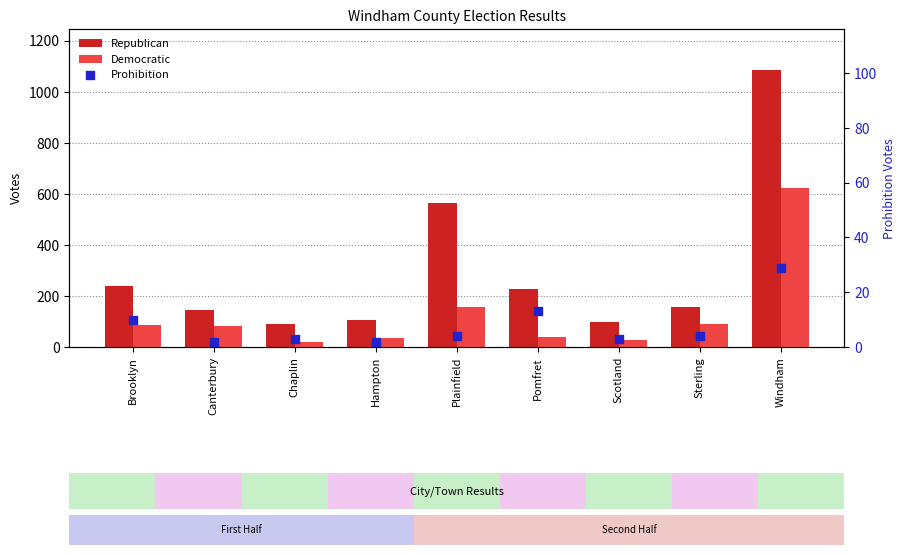

Is the value of Democratic at Brooklyn greater than the value of Prohibition at Brooklyn?

Yes